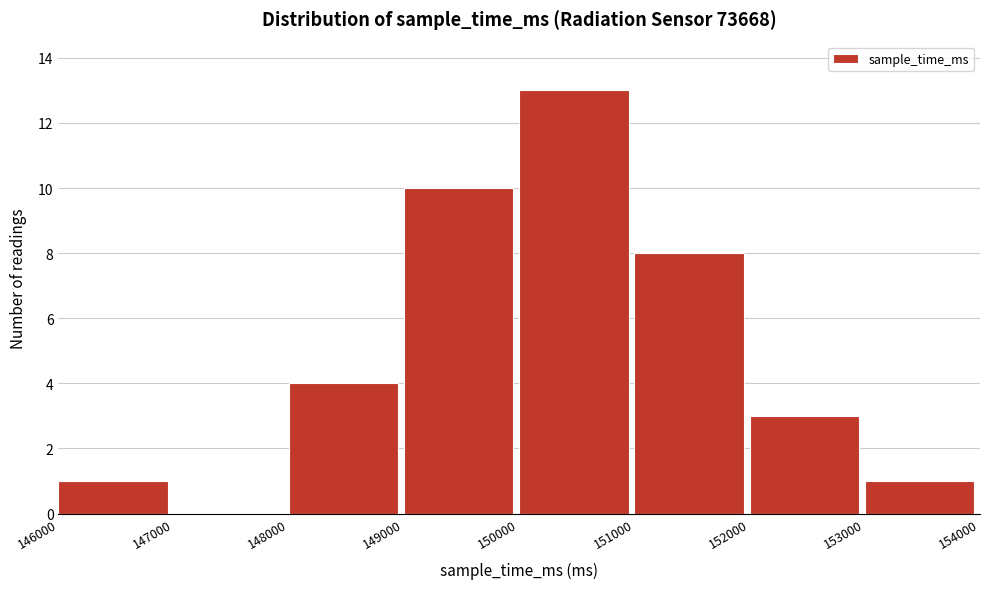

Reading left to right, transcribe this chart: for each bar, give the range it covers on the x-axis and its height. The values are not printed on the chart, so give them approximately, as read against the axis.

146000 to 147000: 1
147000 to 148000: 0
148000 to 149000: 4
149000 to 150000: 10
150000 to 151000: 13
151000 to 152000: 8
152000 to 153000: 3
153000 to 154000: 1